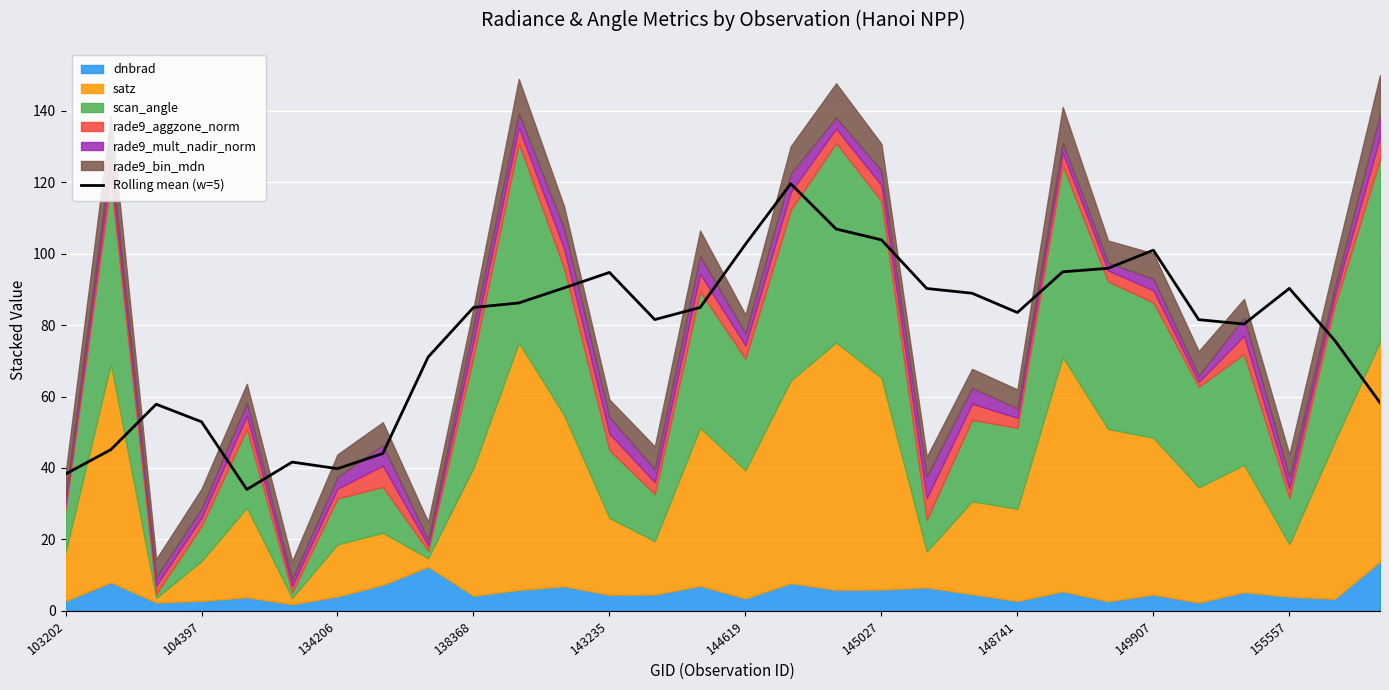

What is the highest value of the Rolling mean (w=5) series?

119.6